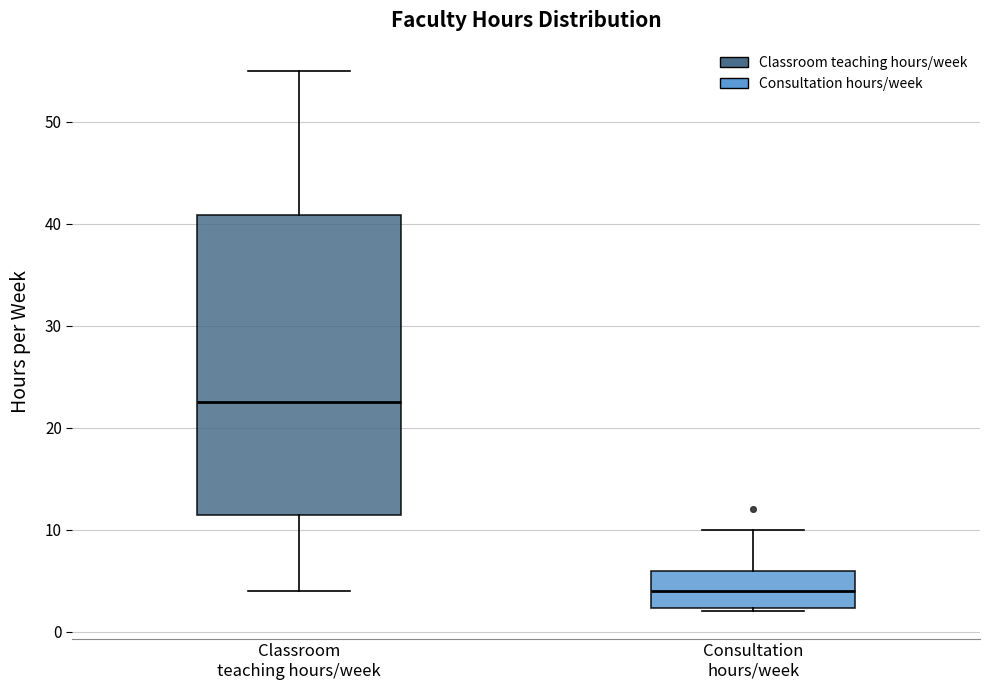

Which box's median line is the highest?

Classroom teaching hours/week